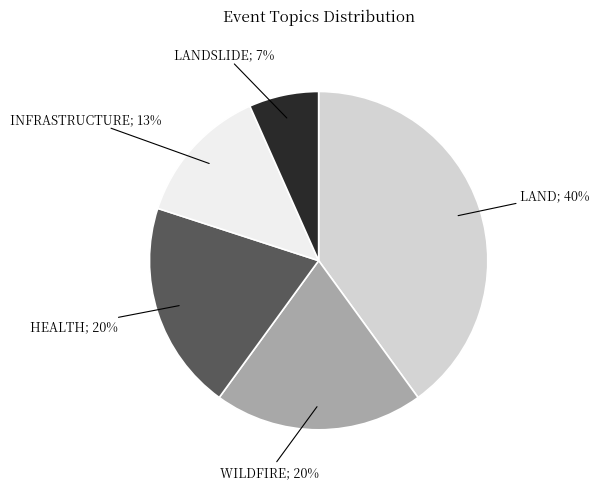

Does any single category account for the majority?

No